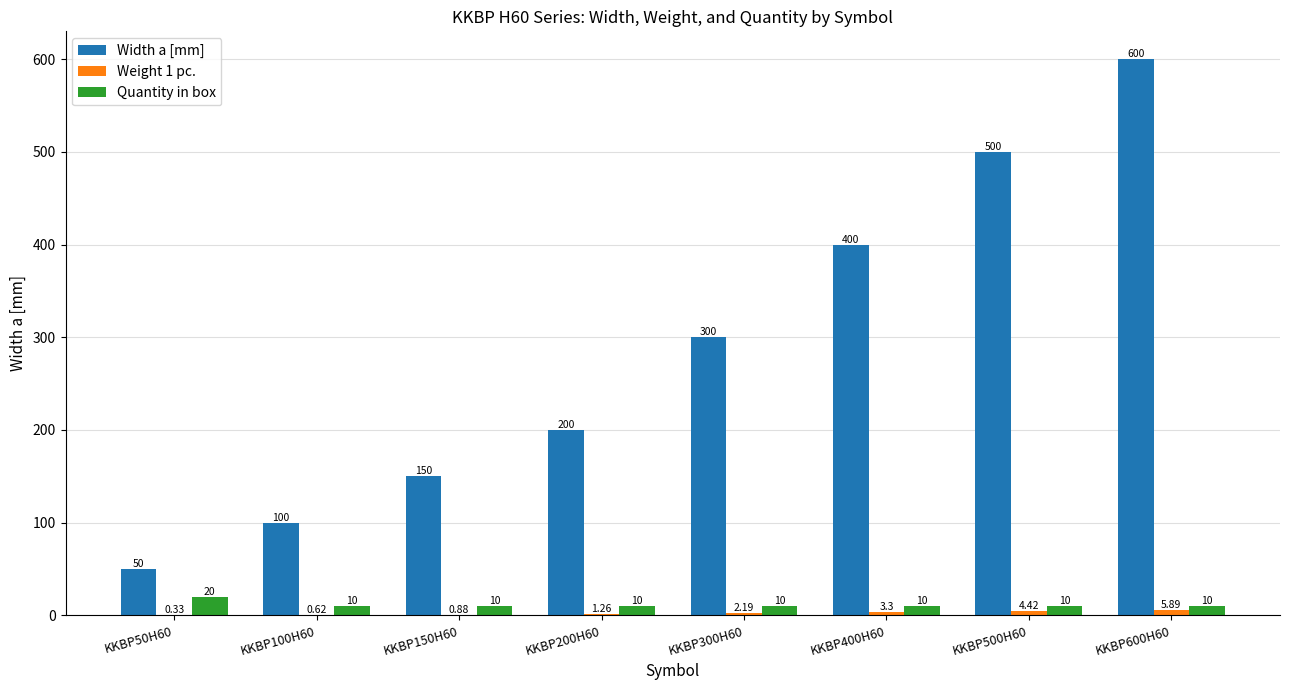

Is the value of Quantity in box at KKBP50H60 greater than the value of Width a [mm] at KKBP300H60?

No